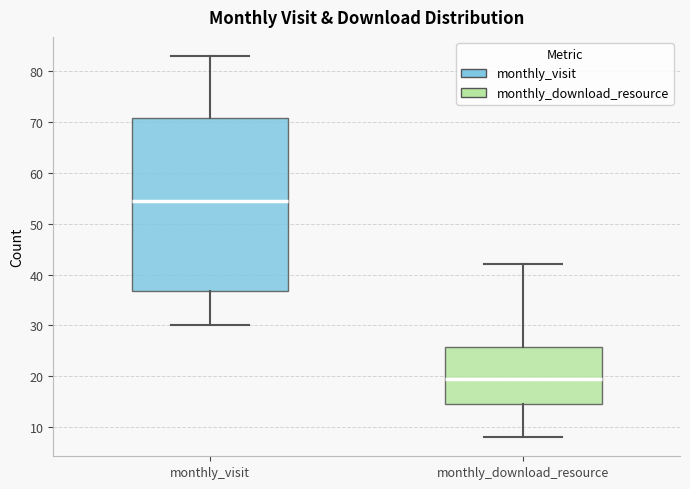

Reading left to right, transcribe this box plot: for each box, give where its median line is, the range the box spans, and where its two whiskers end, as read against the y-axis. The values are not printed on the chart, so give them approximately, as read against the axis.

monthly_visit: median 55, box 37 to 71, whiskers 30 to 83
monthly_download_resource: median 20, box 15 to 26, whiskers 8 to 42